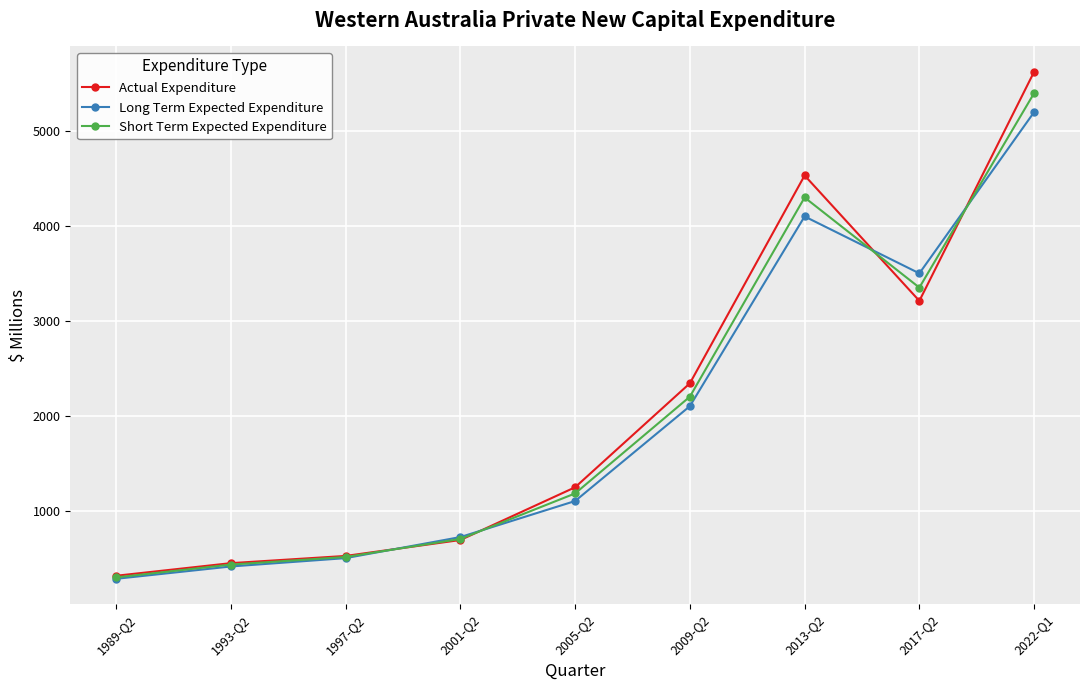

True or false: Actual Expenditure has a value of 1193 at 2001-Q2.

False